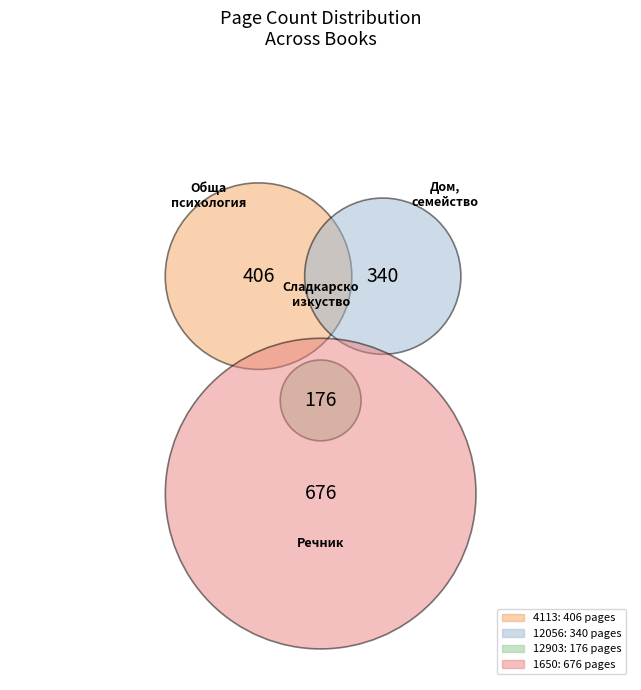

Rank the categories by value from highest to lowest.

1650, 4113, 12056, 12903